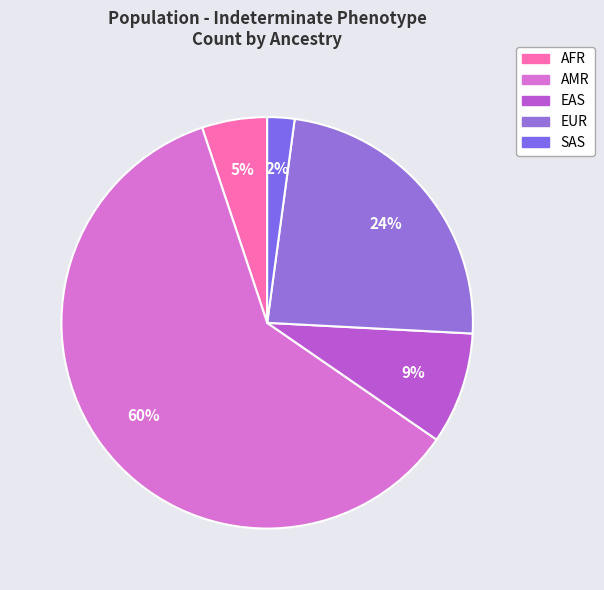

To the nearest percent, what is the combined percentage of EAS and SAS?

11%